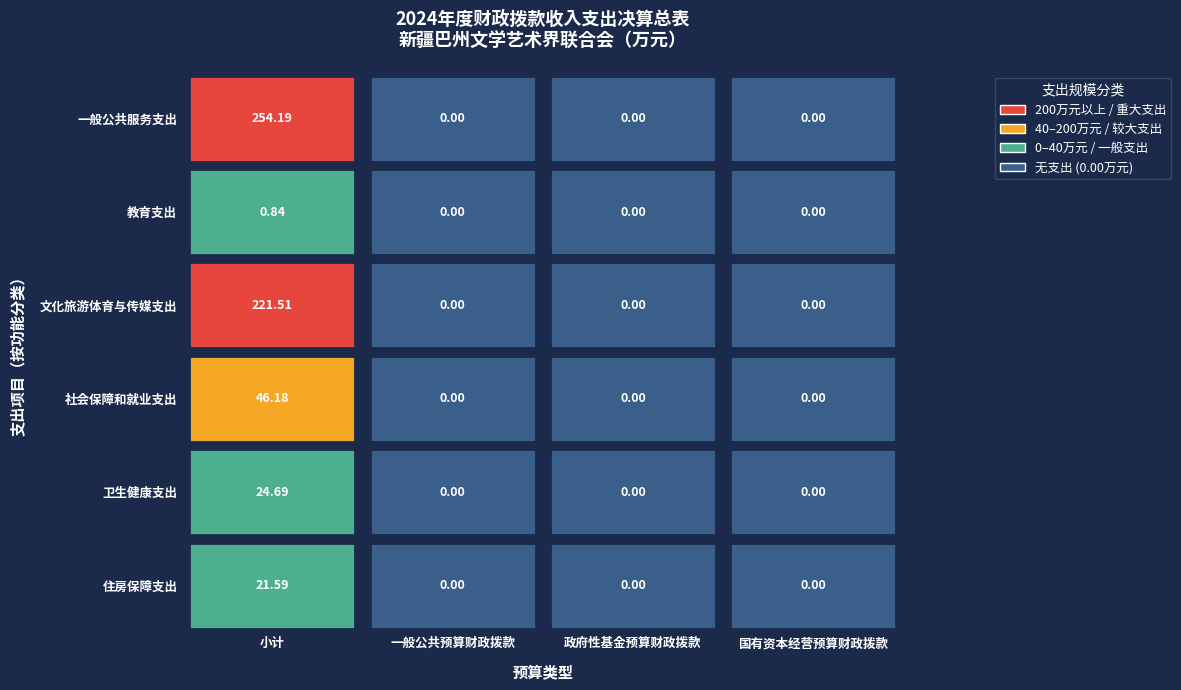

How many values in the 文化旅游体育与传媒支出 series exceed 0?

1